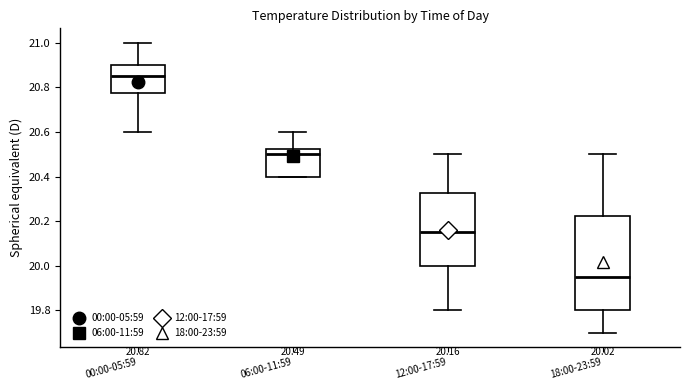

Which box has the highest median line?

00:00-05:59